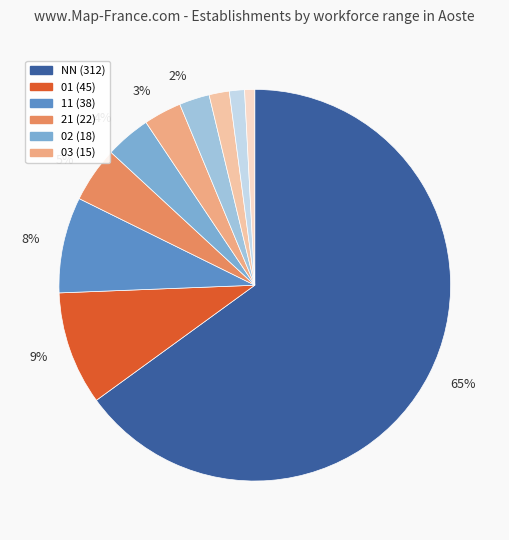

To the nearest percent, what is the difference between the largest and smallest slice percentages?

64%